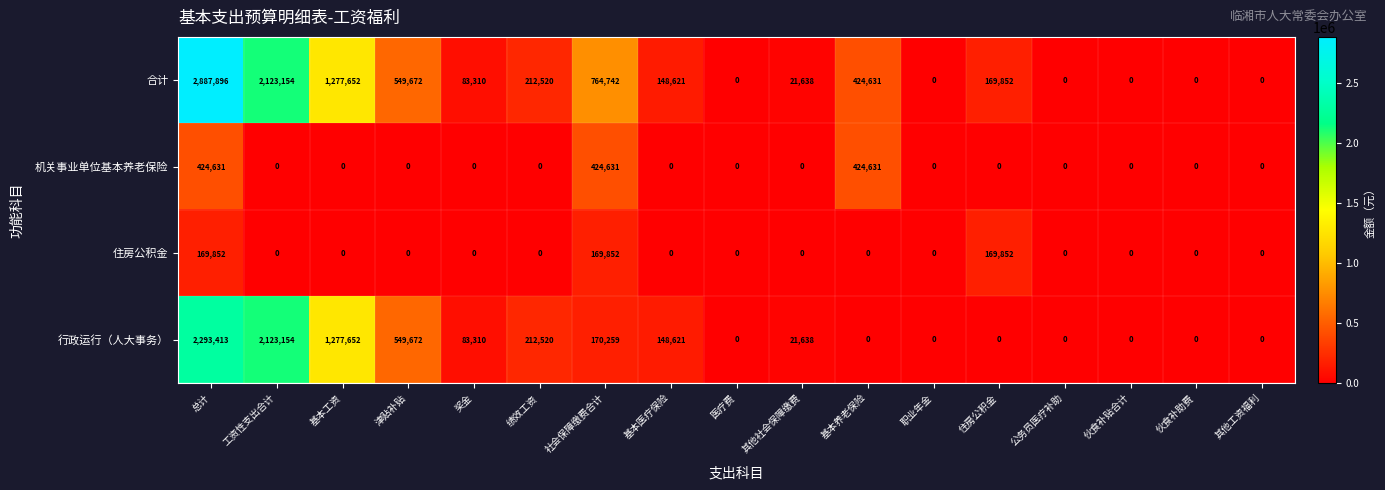

The 住房公积金 series shows 0 at 绩效工资. True or false?

True